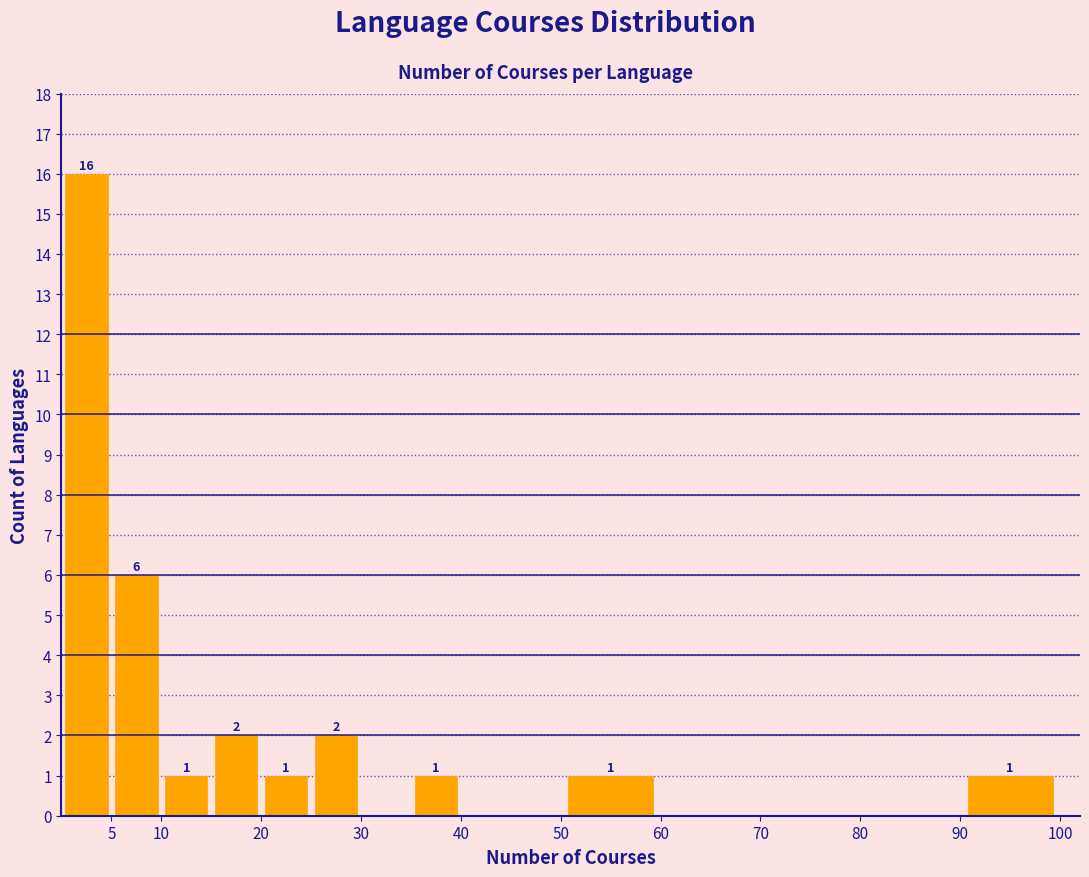

Which range on the x-axis has the tallest bar?

0 to 5